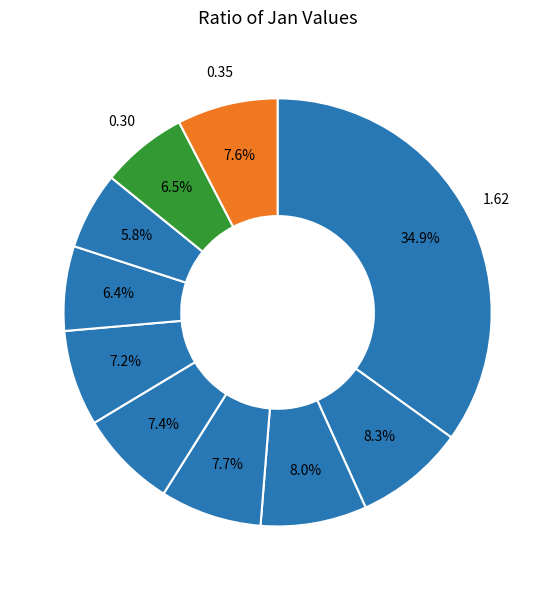

How many slices are in this pie chart?

10